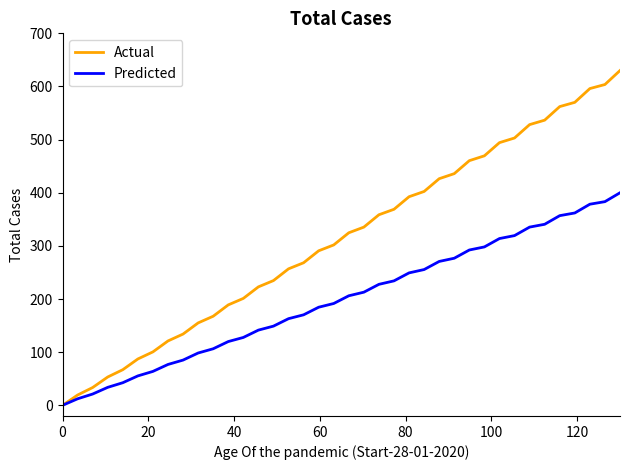

Which series has the largest total across all categories?

Actual